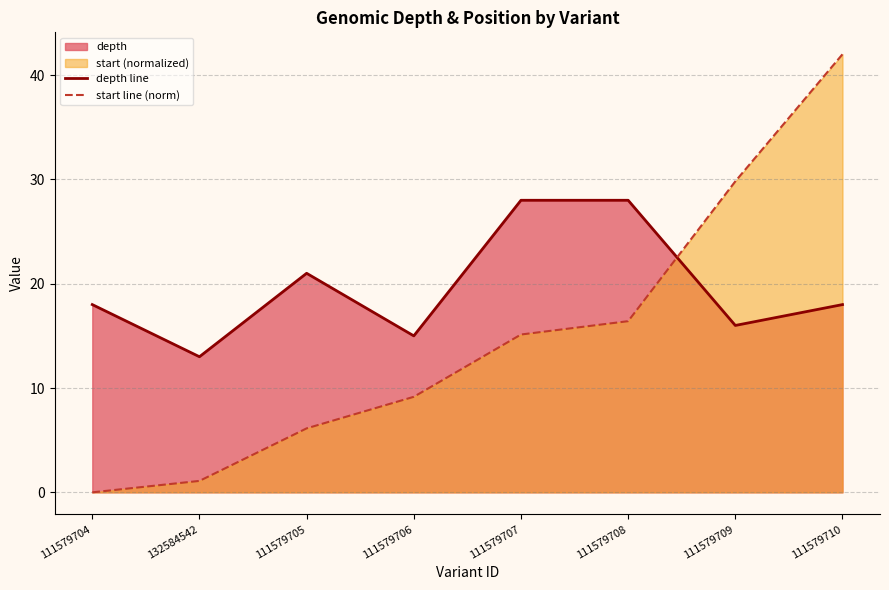

The value of depth line at 111579707 is 49.5. True or false?

False